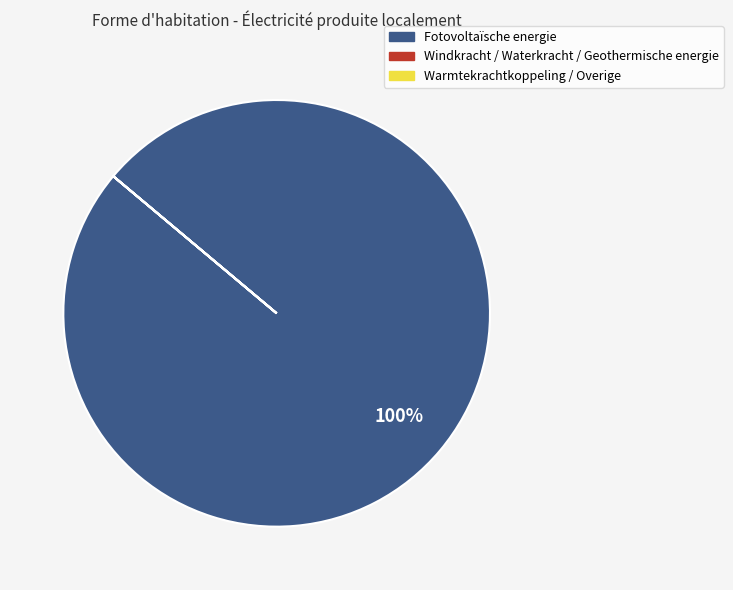

Is it true that Fotovoltaïsche energie is 100% of the pie?

True